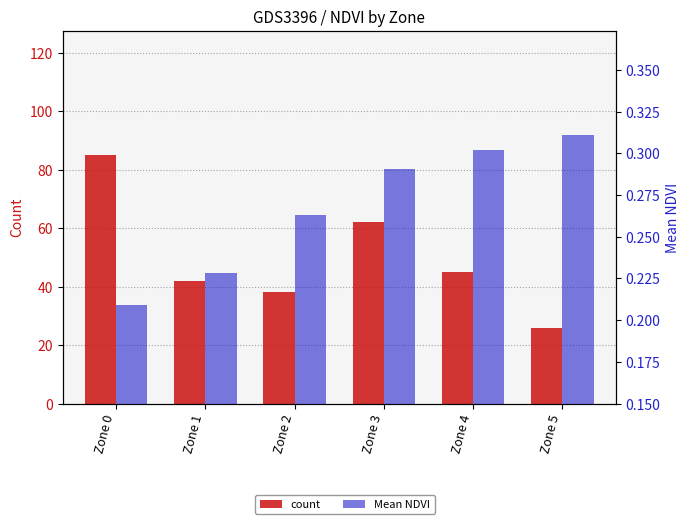

What is the difference between the Mean NDVI values at Zone 0 and Zone 4?

0.1